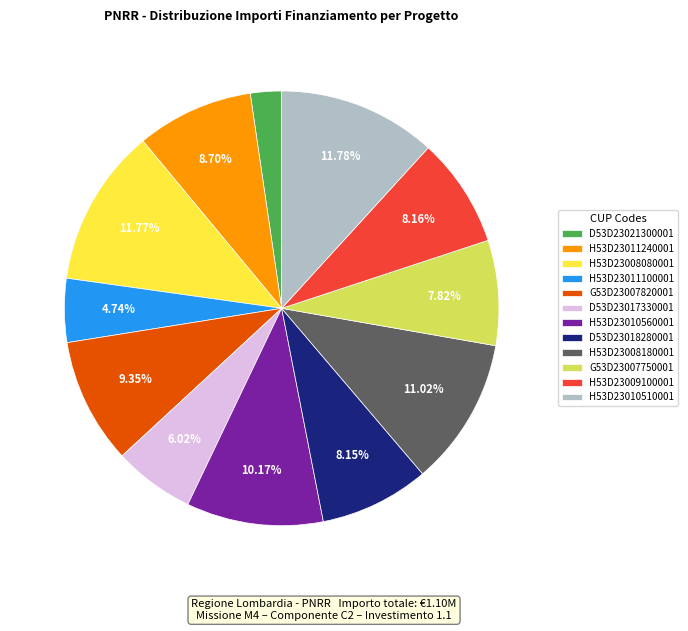

Does H53D23010560001 represent more than half of the total?

No